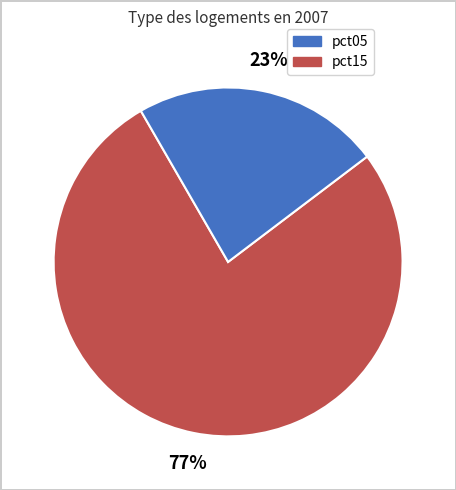

Is there any slice that represents more than half of the pie?

Yes